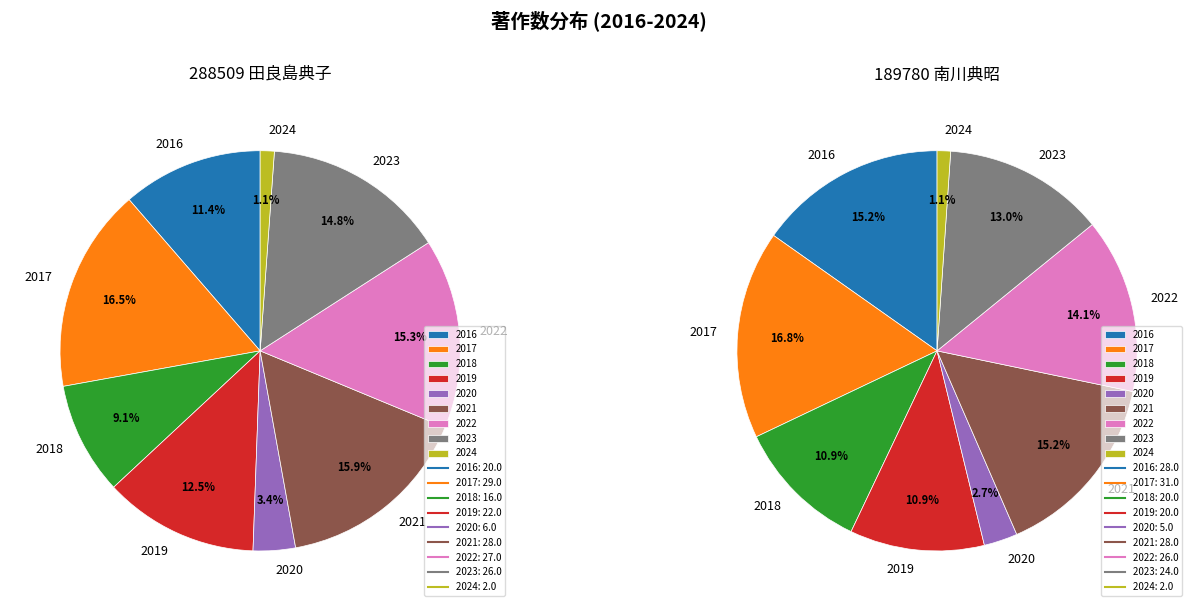

Does 2018 account for over 50% of the chart?

No